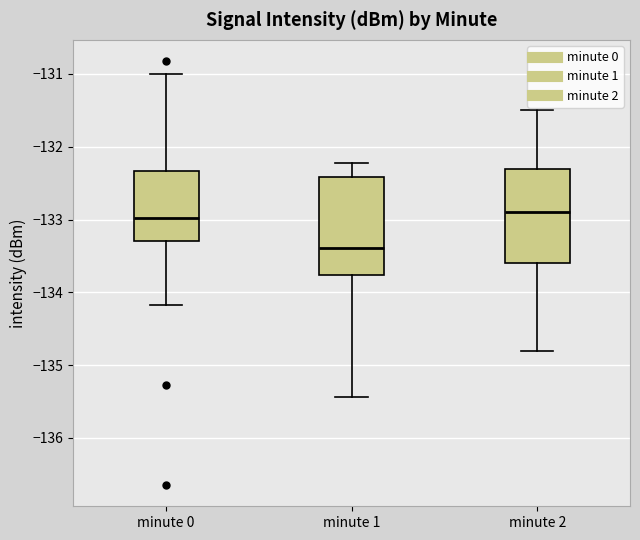

Reading left to right, read every box against the y-axis: the position of its median line, the range the box covers, and the ends of its whiskers. The values are not printed on the chart, so give them approximately, as read against the axis.

minute 0: median -133.0, box -133.3 to -132.3, whiskers -134.2 to -131.0
minute 1: median -133.4, box -133.8 to -132.4, whiskers -135.4 to -132.2
minute 2: median -132.9, box -133.6 to -132.3, whiskers -134.8 to -131.5